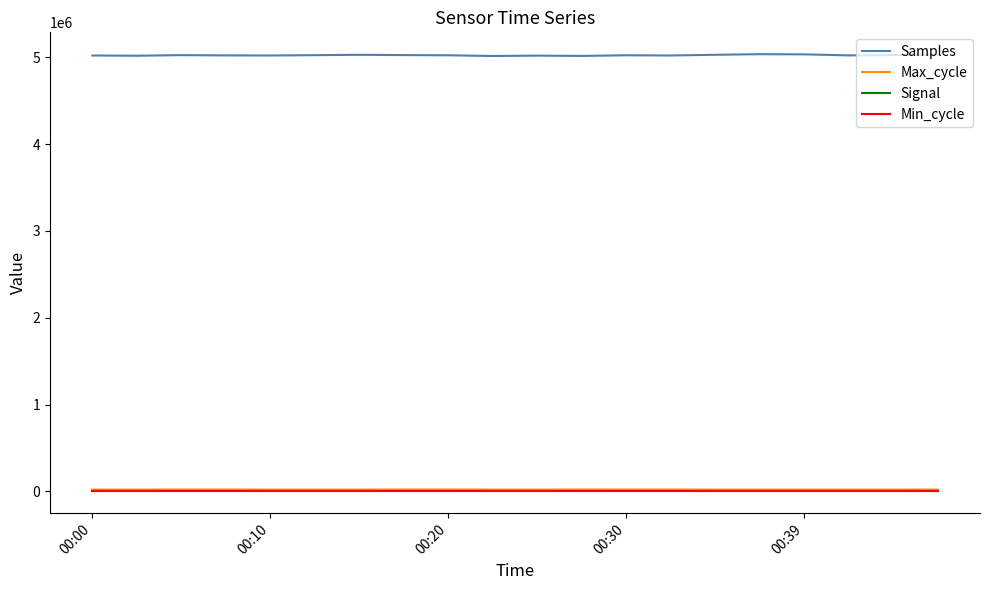

How many values in the Samples series are below 5024416?

10